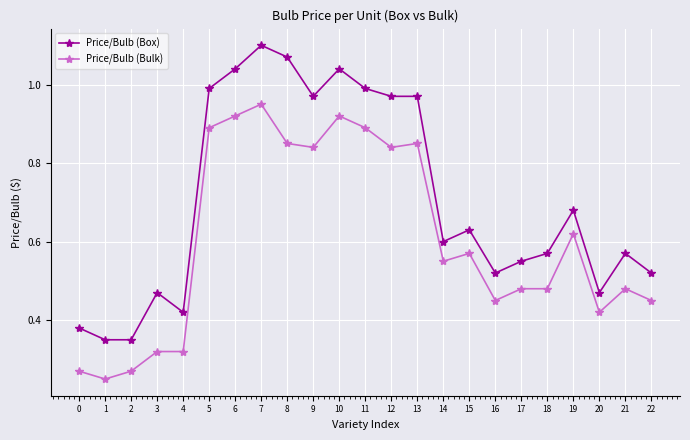

True or false: Price/Bulb (Bulk) has a value of 1.3 at 11.

False